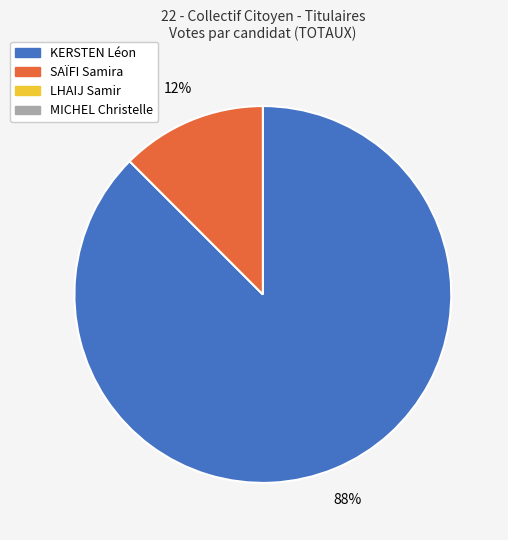

Does any single category account for the majority?

Yes